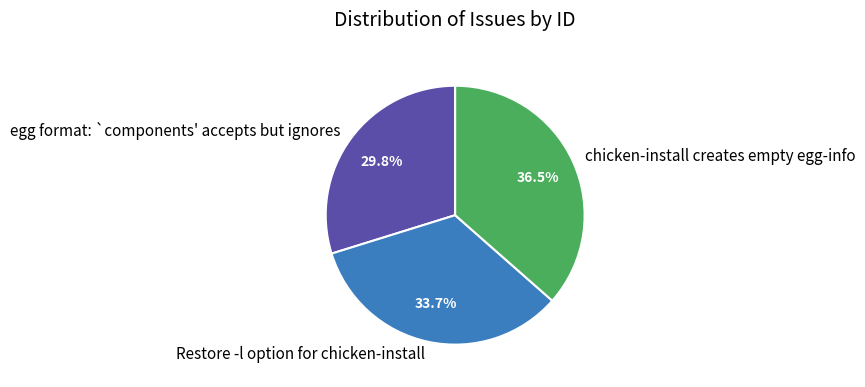

What percentage is the Restore -l option for chicken-install slice, to the nearest percent?

34%